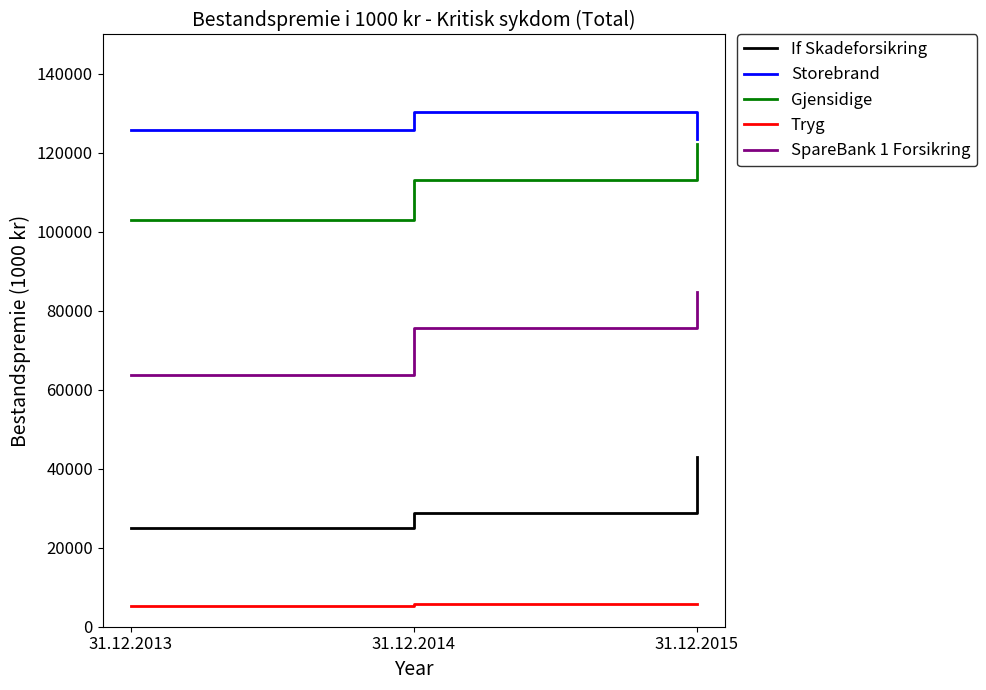

Read the Gjensidige value at 31.12.2013.

103064